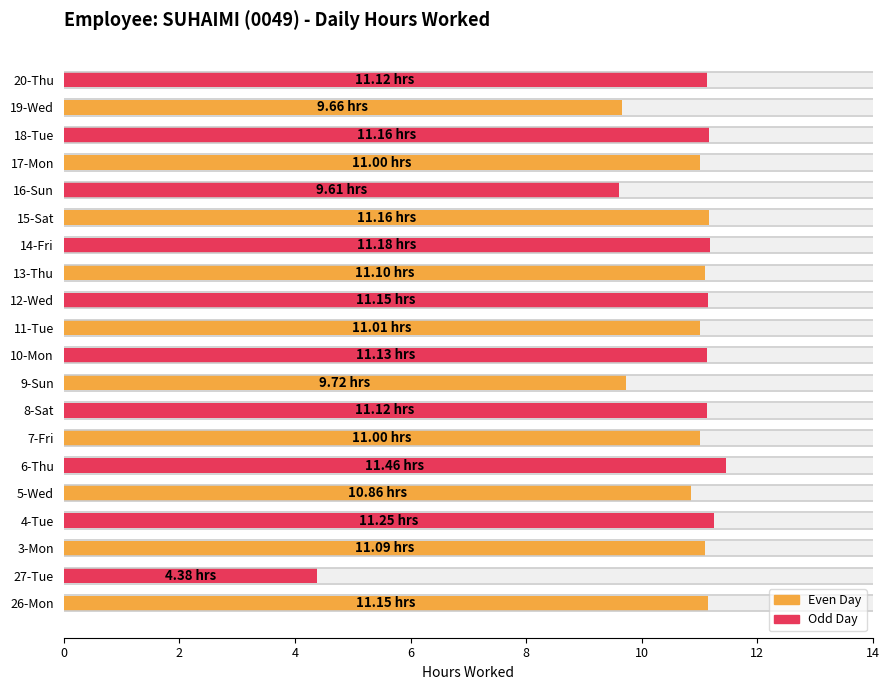

What is the label of the 8th bar from the right?

13-Thu